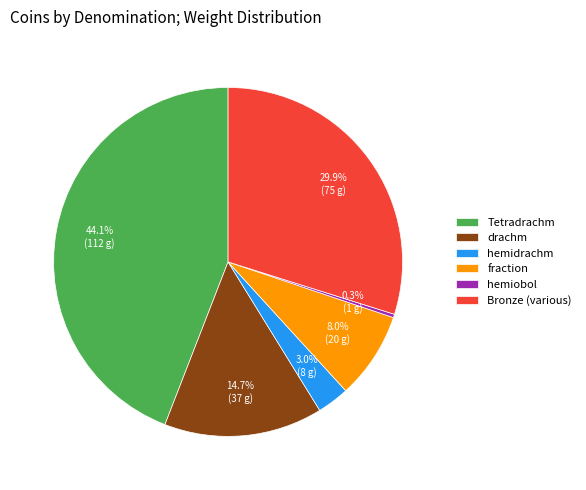

What percentage do drachm and Tetradrachm together represent?

58.8%